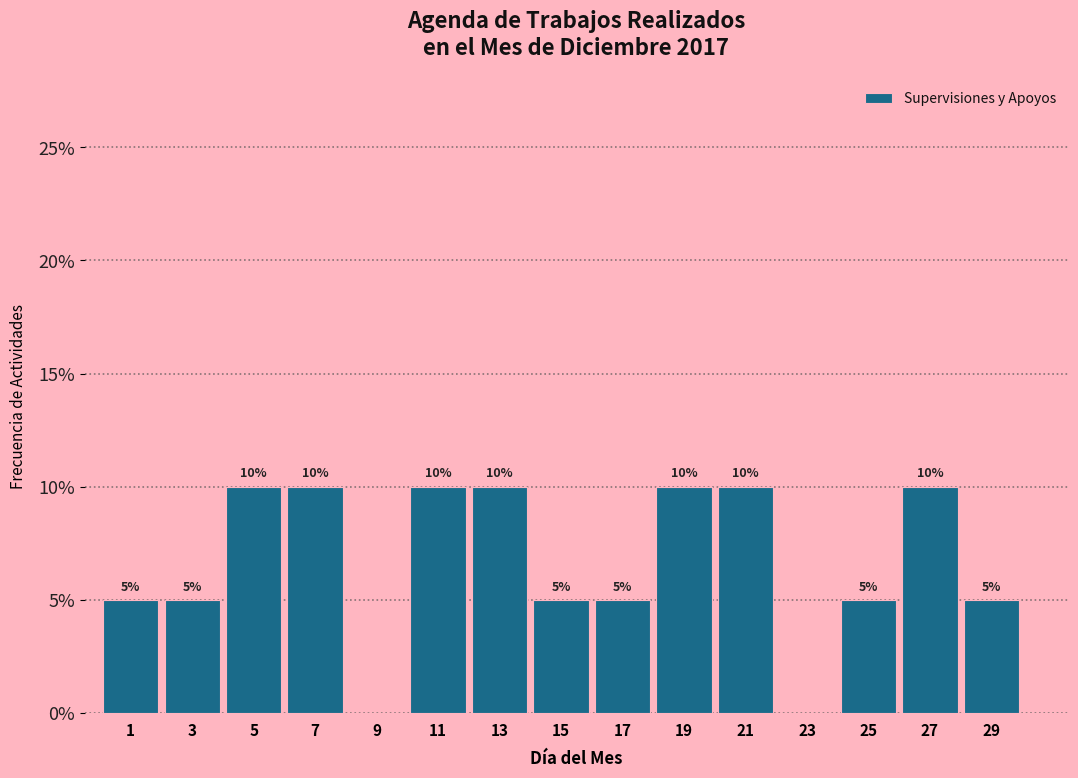

Reading left to right, transcribe all the data shown in this chart.

1=5	3=5	5=10	7=10	9=0	11=10	13=10	15=5	17=5	19=10	21=10	23=0	25=5	27=10	29=5